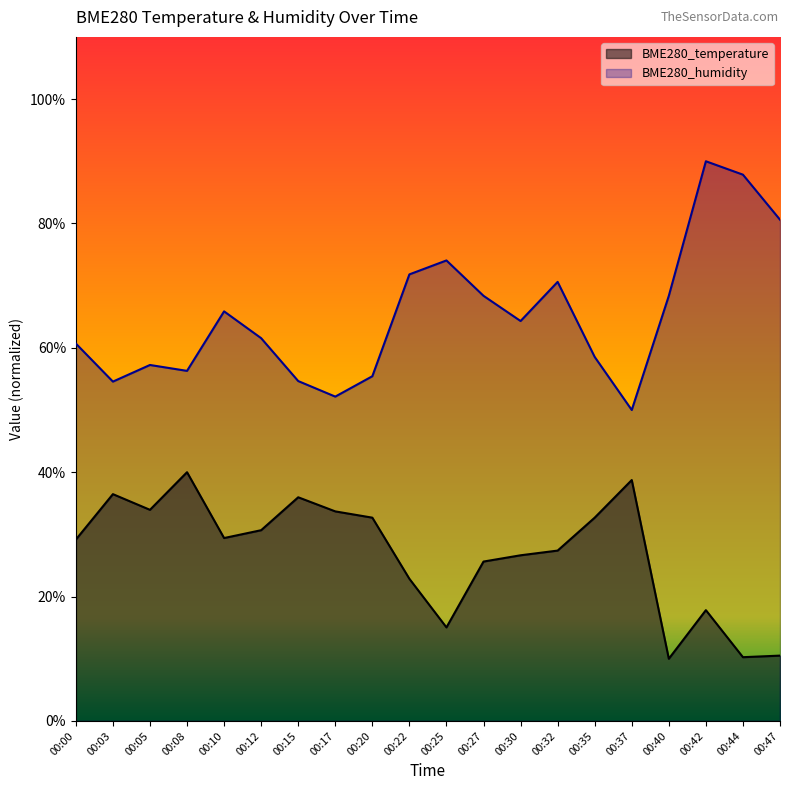

True or false: BME280_temperature and BME280_humidity intersect in this chart.

False